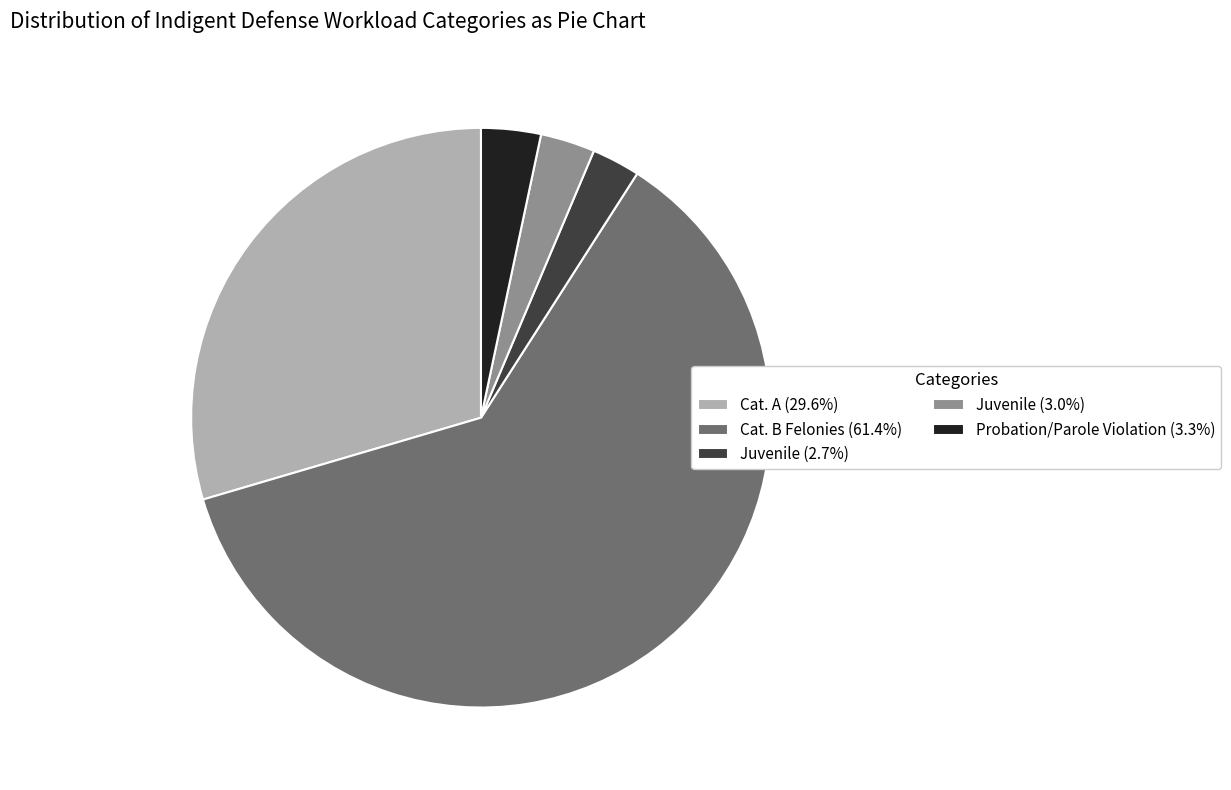

How many slices are in this pie chart?

5